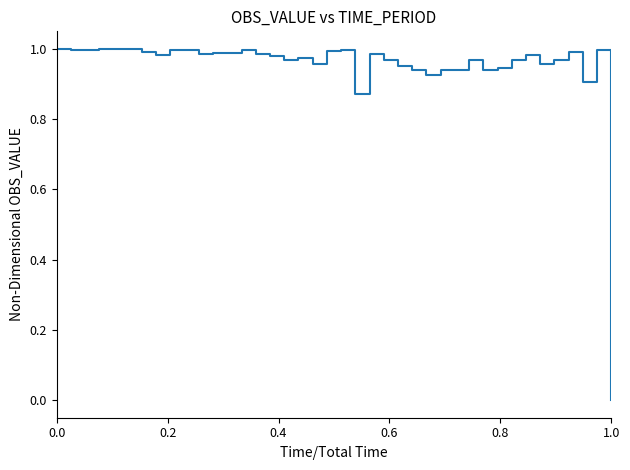

What is the sum of all values?

37.9